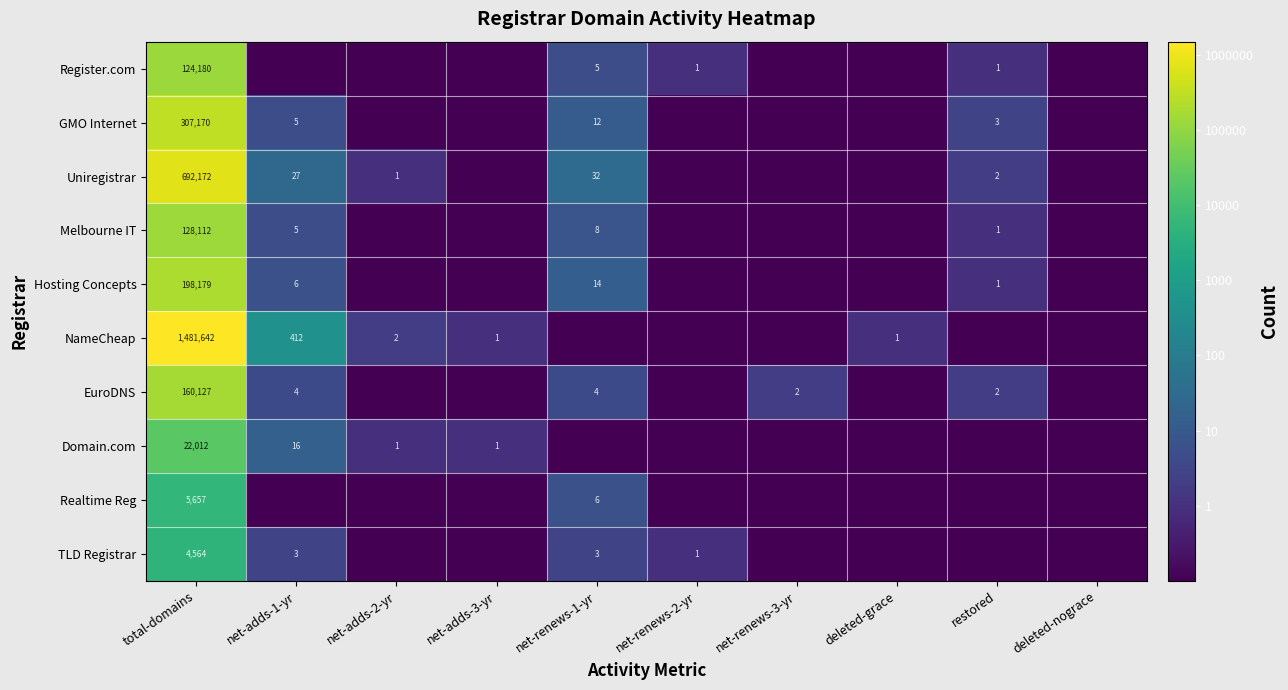

Which category has the highest value across all series?

total-domains